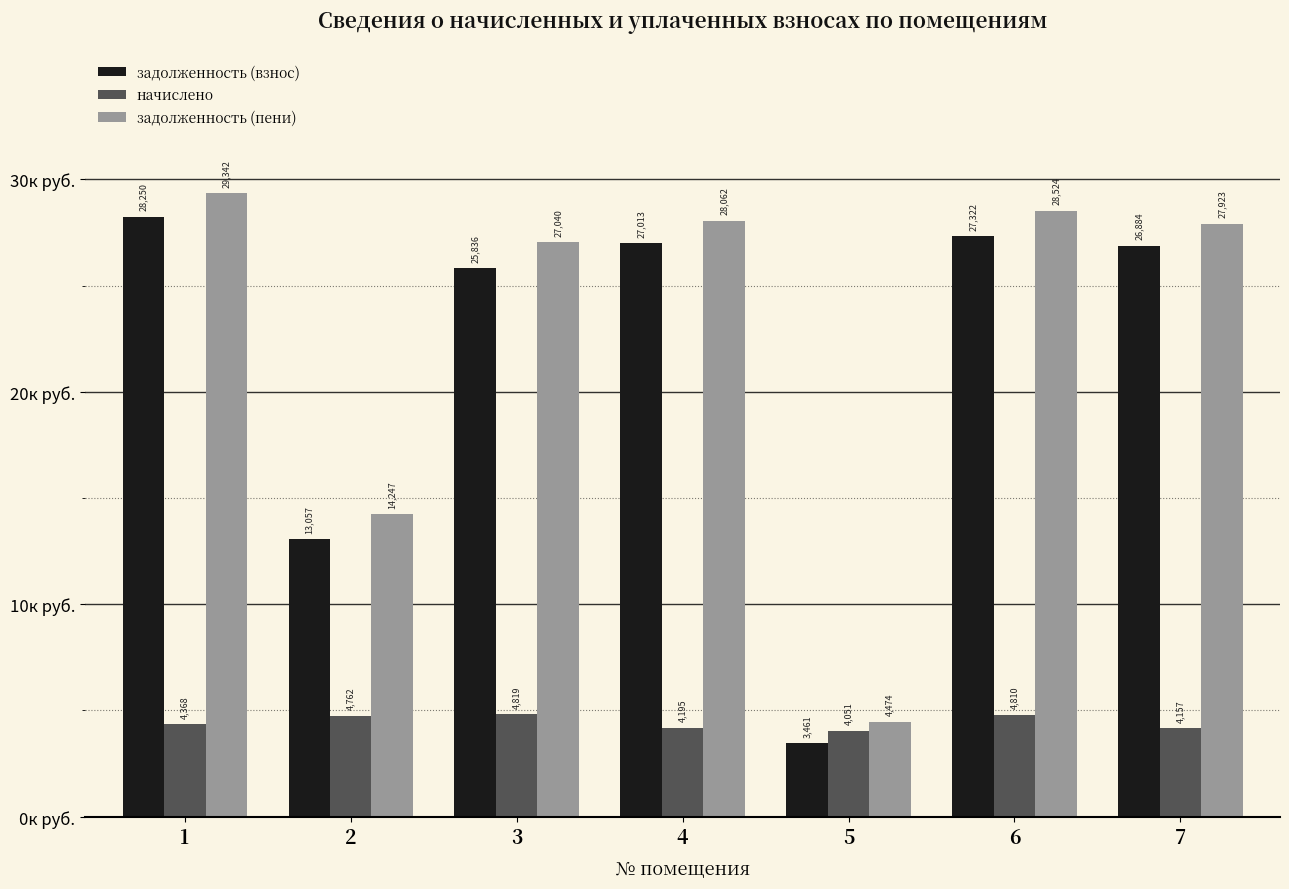

Rank the series by their maximum value, from lowest to highest.

начислено, задолженность (взнос), задолженность (пени)